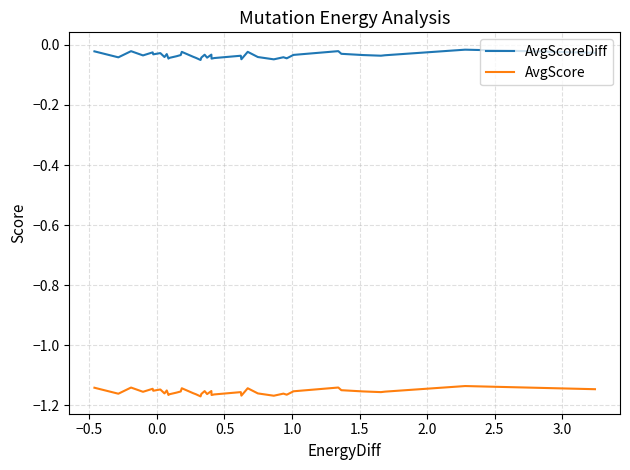

In AvgScoreDiff, how many points are lower than both neighbors (excluding endpoints)?

12